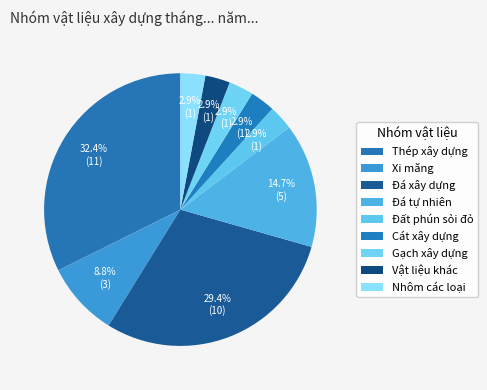

Which has a higher value, Xi măng or Gạch xây dựng?

Xi măng